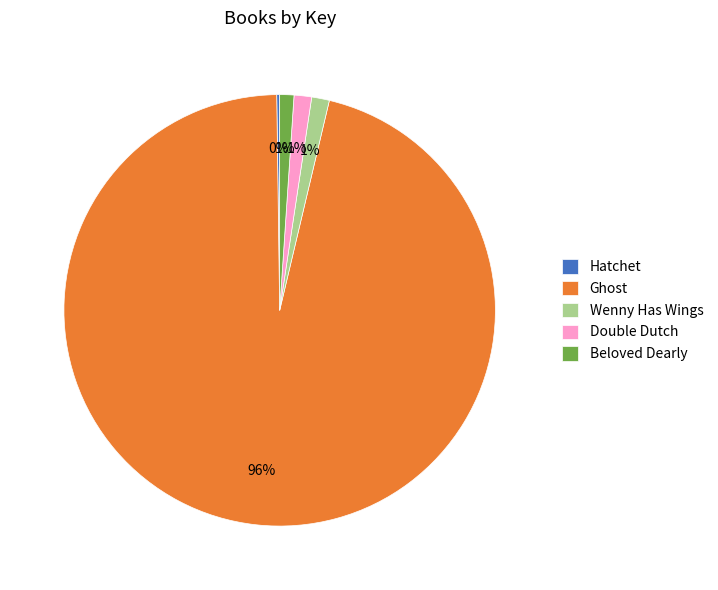

Which slice is the largest?

Ghost